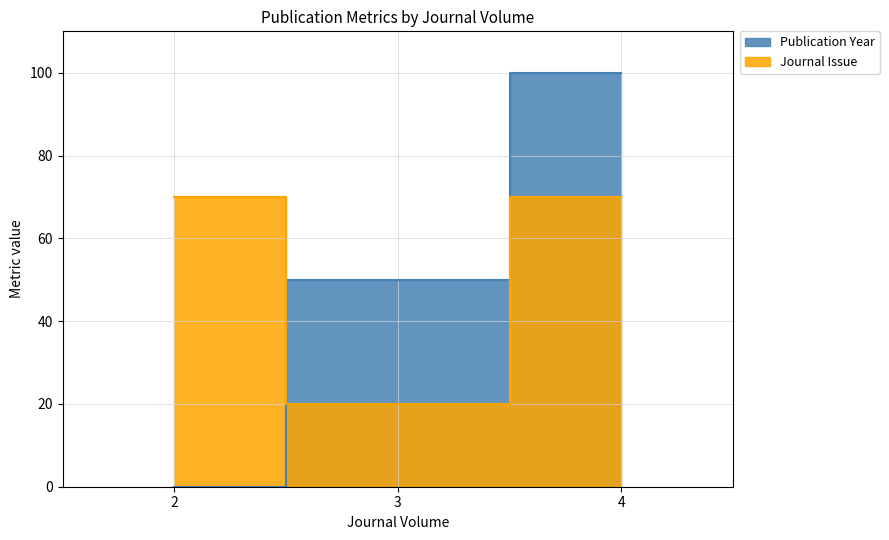

How many positive values does the Publication Year series have?

2